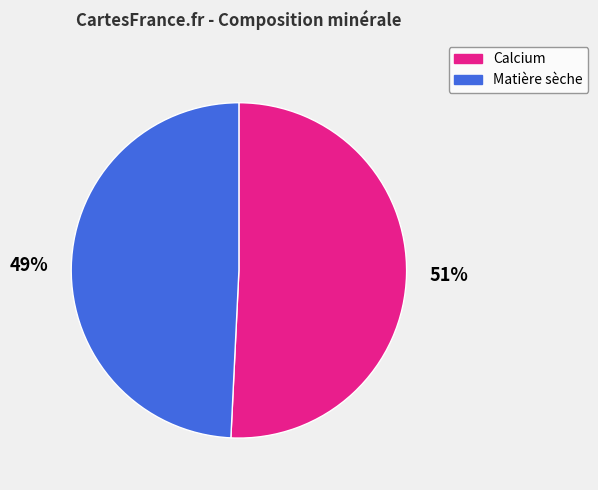

How many segments does this pie chart have?

2